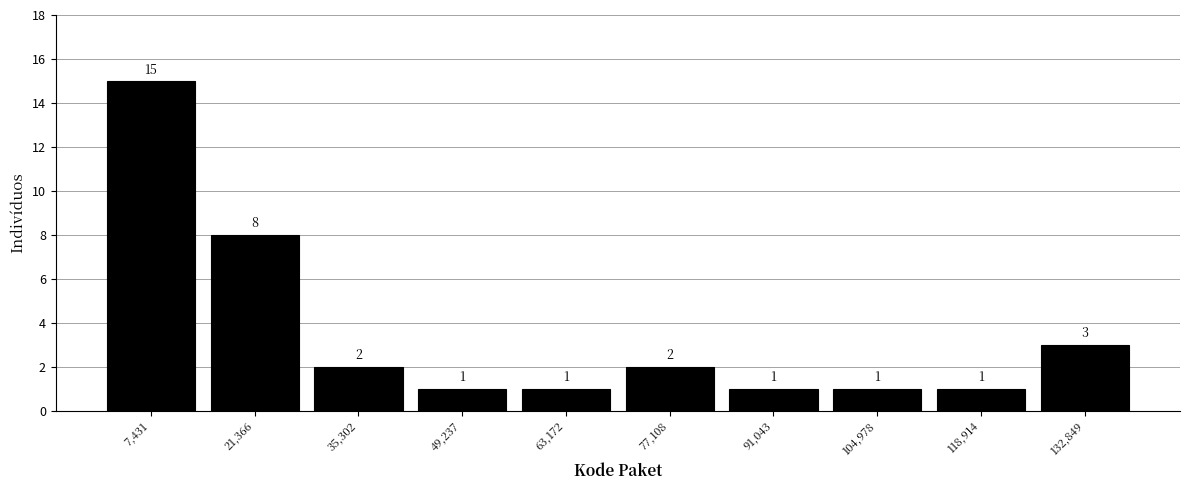

Reading left to right, transcribe this chart: for each bar, give the range it covers on the x-axis and its height. The bar edges are not printed on the chart, so give them approximately, as read against the axis.

0 to 14000: 15
14000 to 28000: 8
28000 to 42000: 2
42000 to 56000: 1
56000 to 70000: 1
70000 to 84000: 2
84000 to 98000: 1
98000 to 112000: 1
112000 to 126000: 1
126000 to 140000: 3